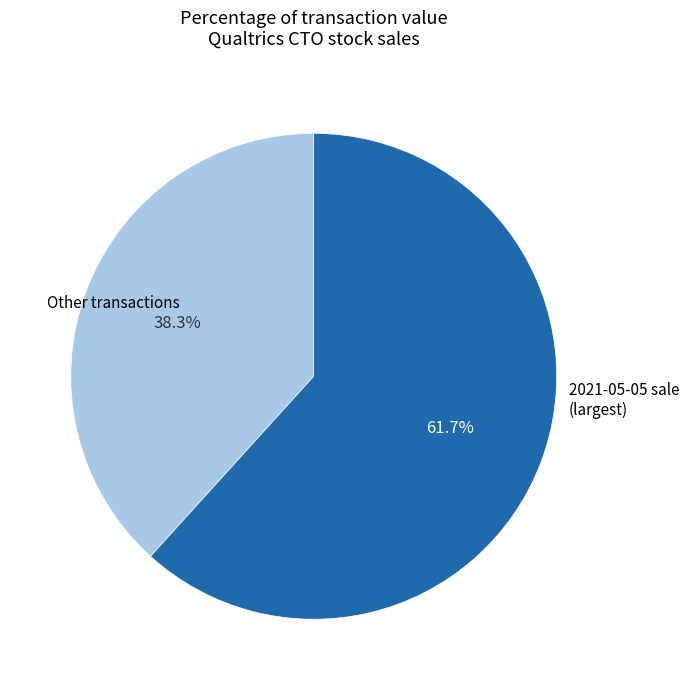

Does any single category account for the majority?

Yes